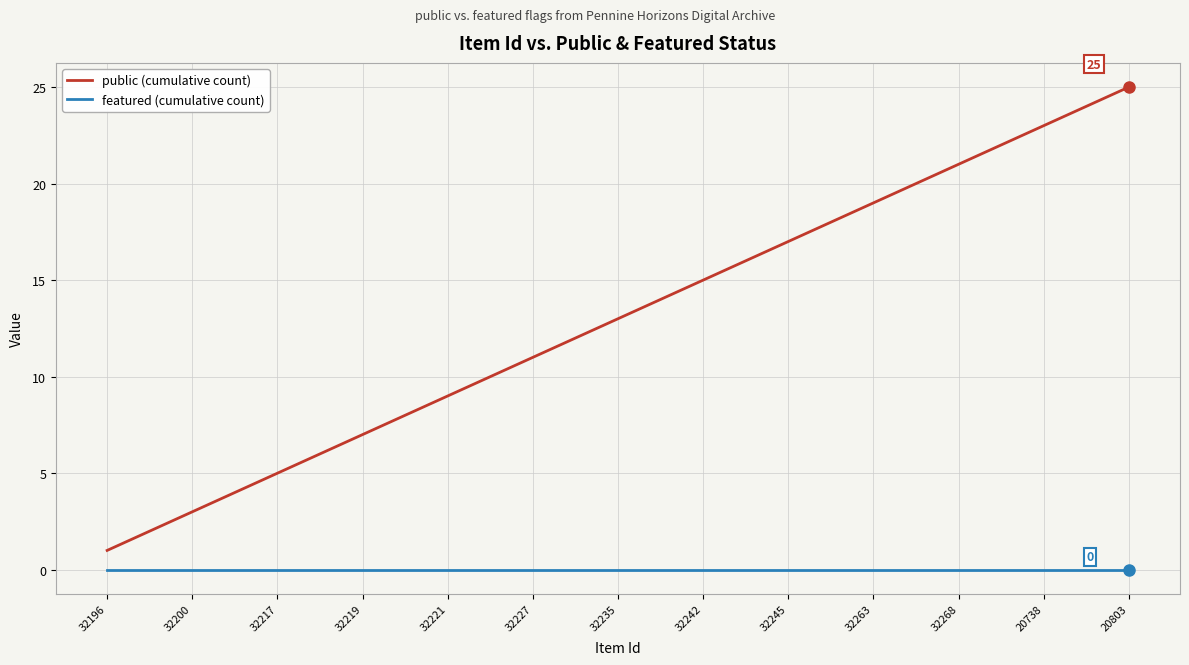

What is the average value of the public (cumulative count) series?

13